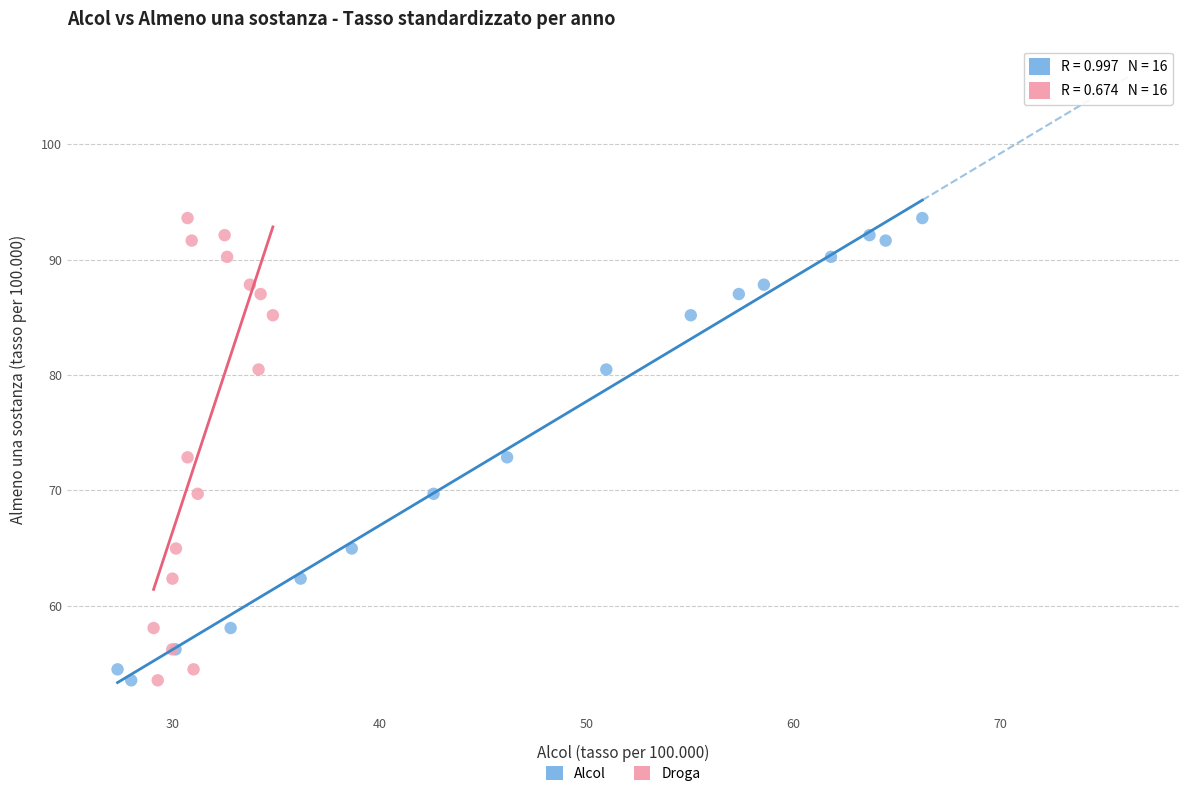

What are all the series names shown in the legend?

Alcol, Droga